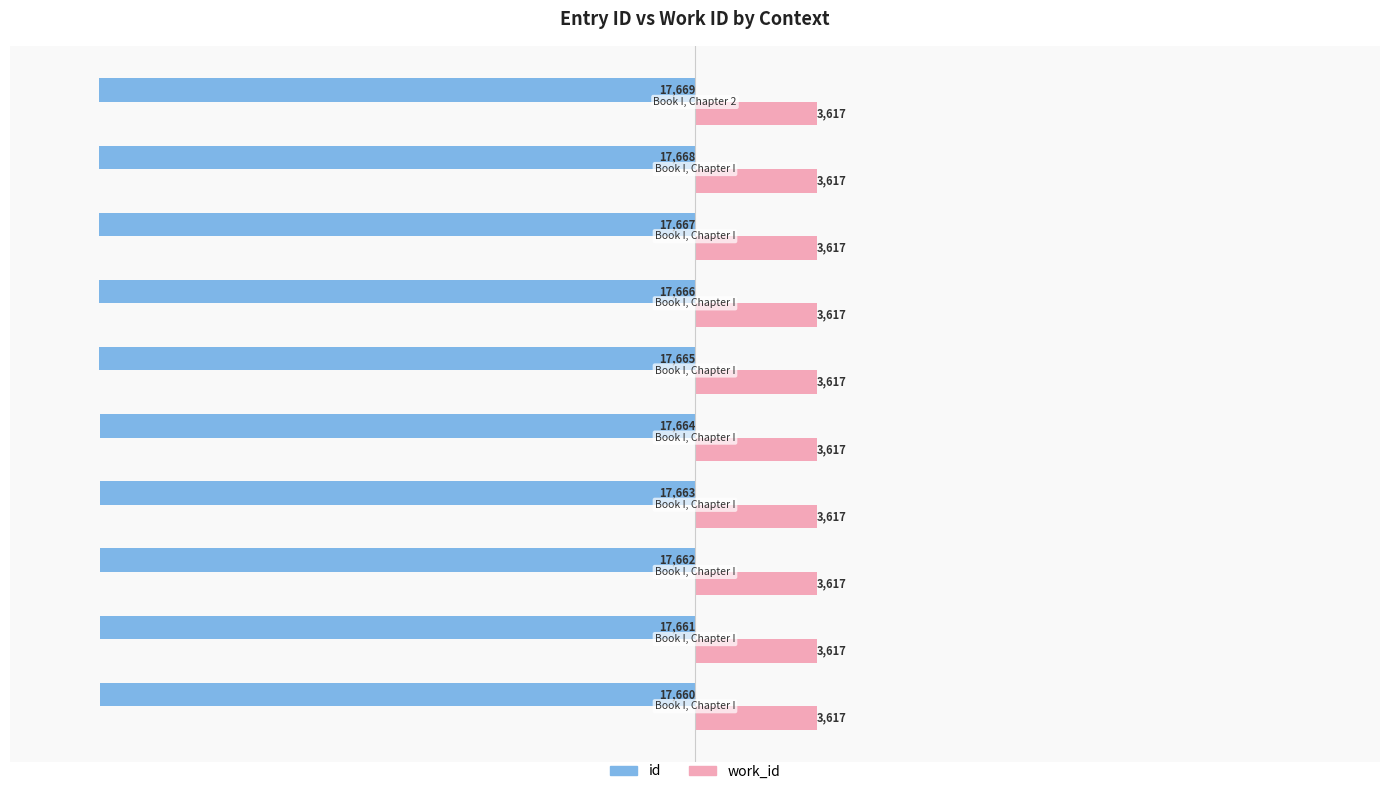

How many id values are between -17667 and -17662?

6